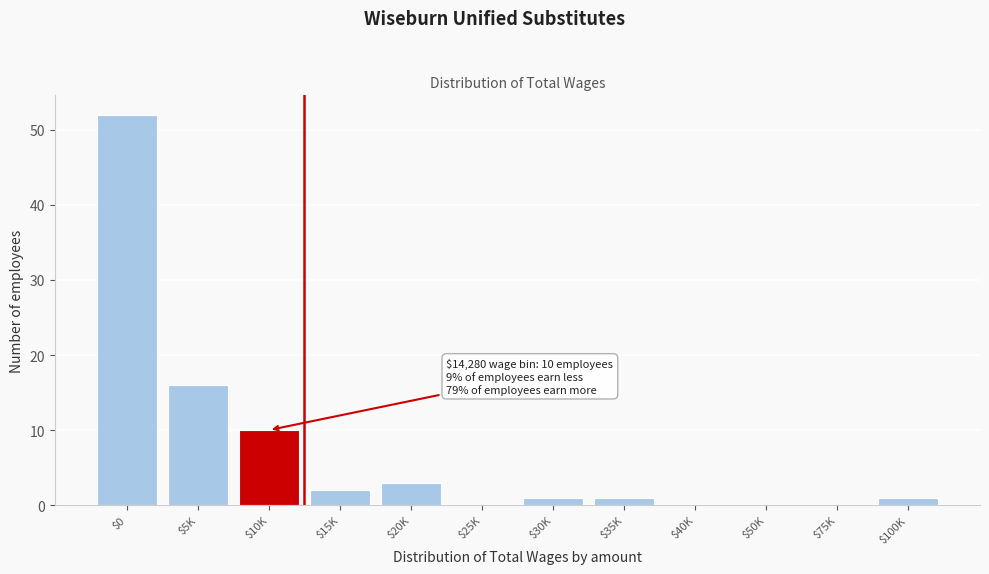

What is the sum of all values?

86